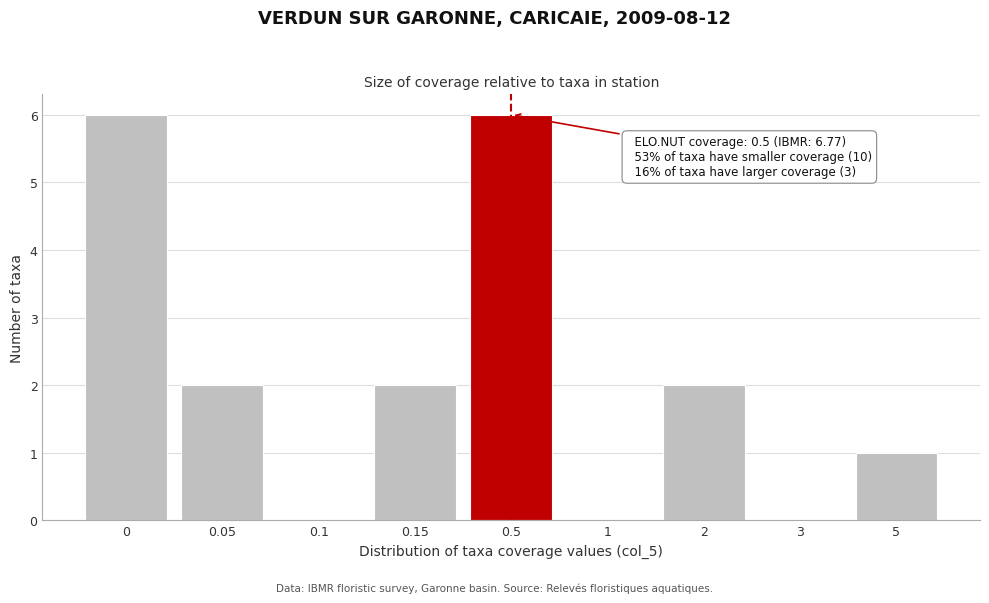

Reading left to right, transcribe all the data shown in this chart.

0=6	0.05=2	0.1=0	0.15=2	0.5=6	1=0	2=2	3=0	5=1